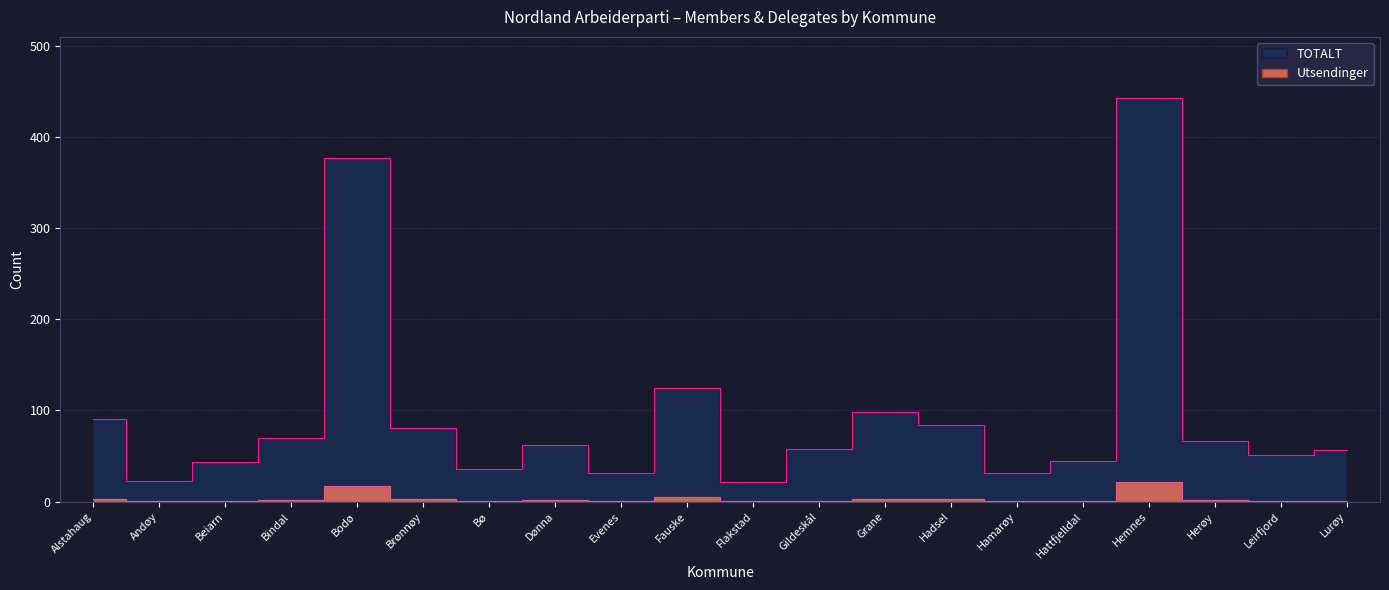

What is the value of the TOTALT point at the 5th from the left?

377